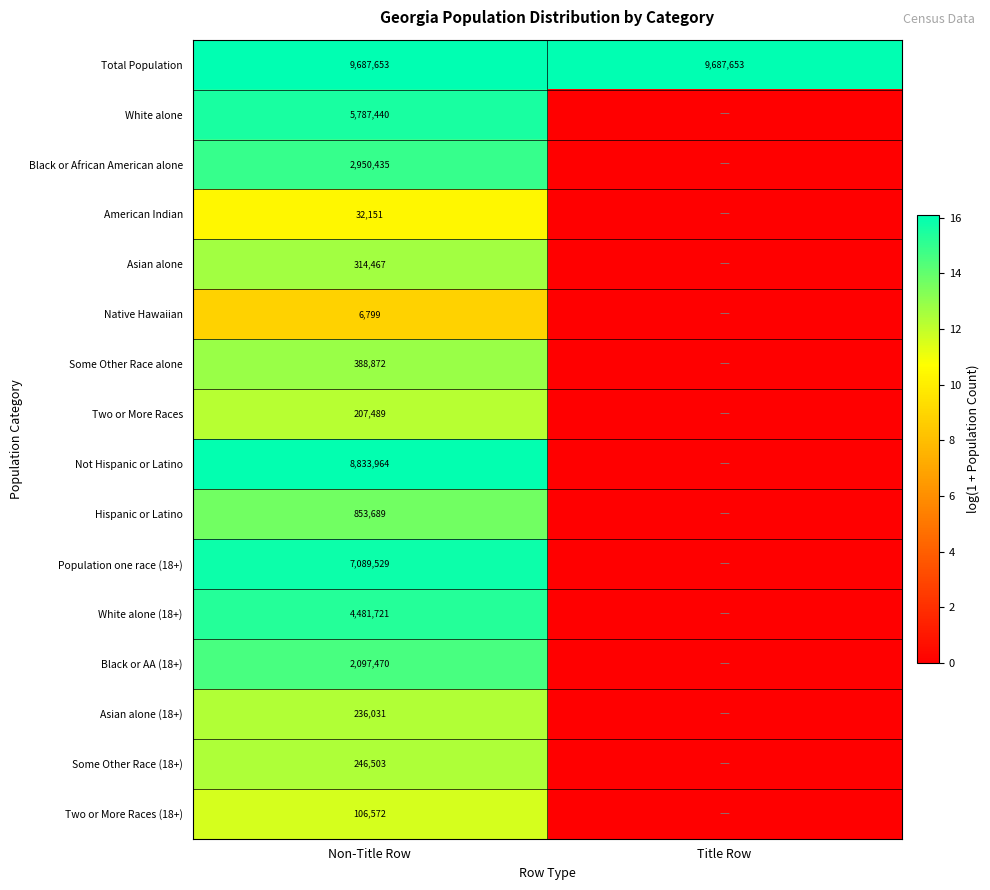

The value of Total Population at Title Row is 3745869. True or false?

False